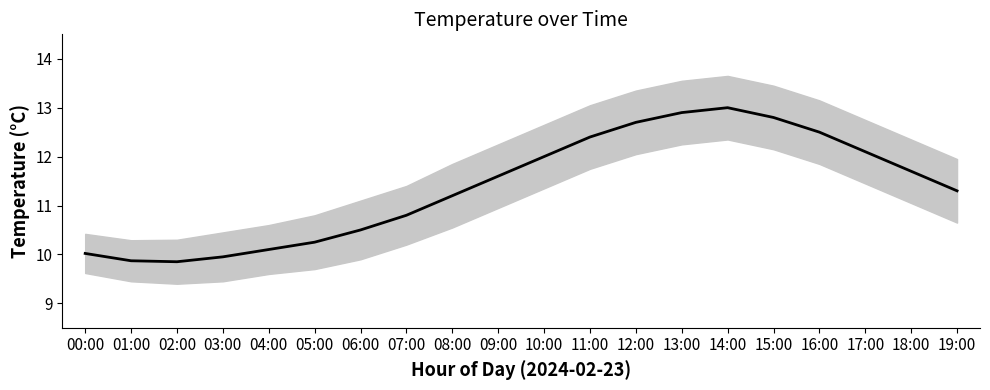

At which label does the data first exceed 11?

08:00